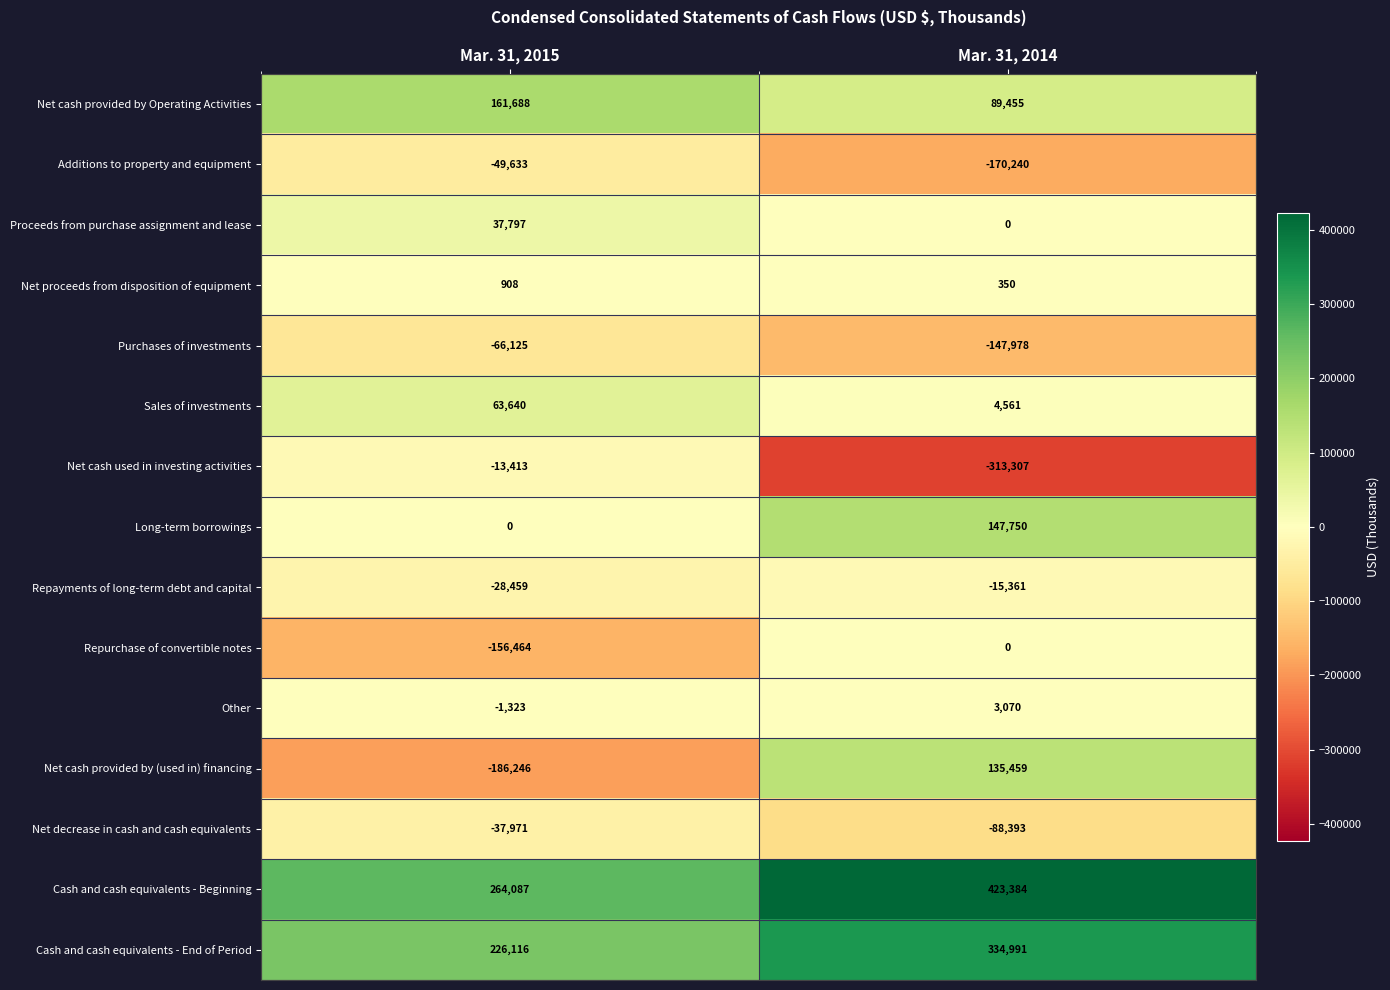

What is the approximate value of Cash and cash equivalents - Beginning at Mar. 31, 2014?

423384